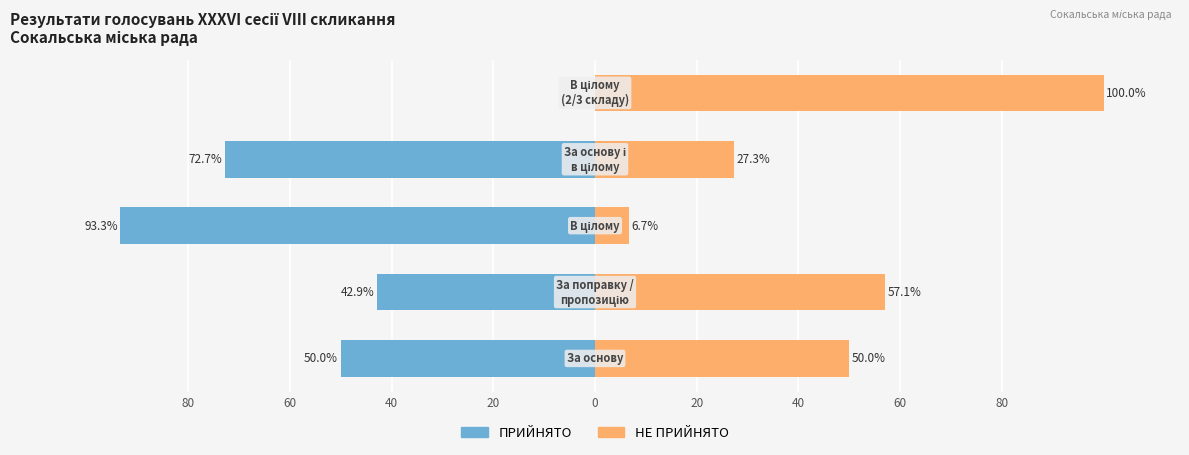

What is the sum of all ПРИЙНЯТО values?

-258.9